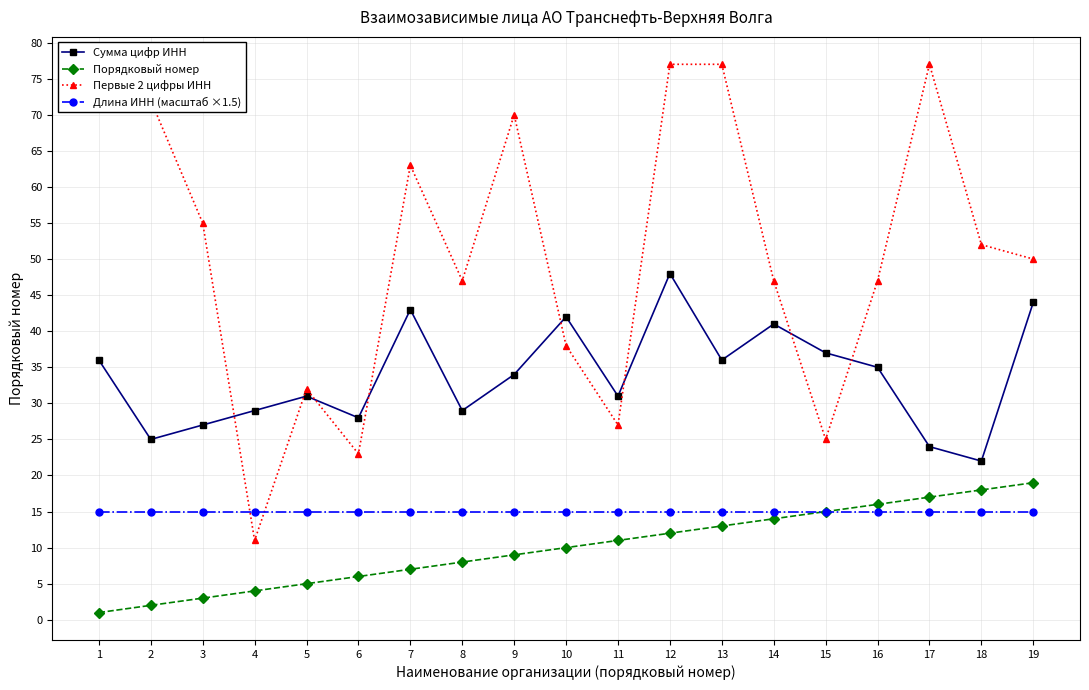

True or false: Первые 2 цифры ИНН has a value of 124 at 2.

False